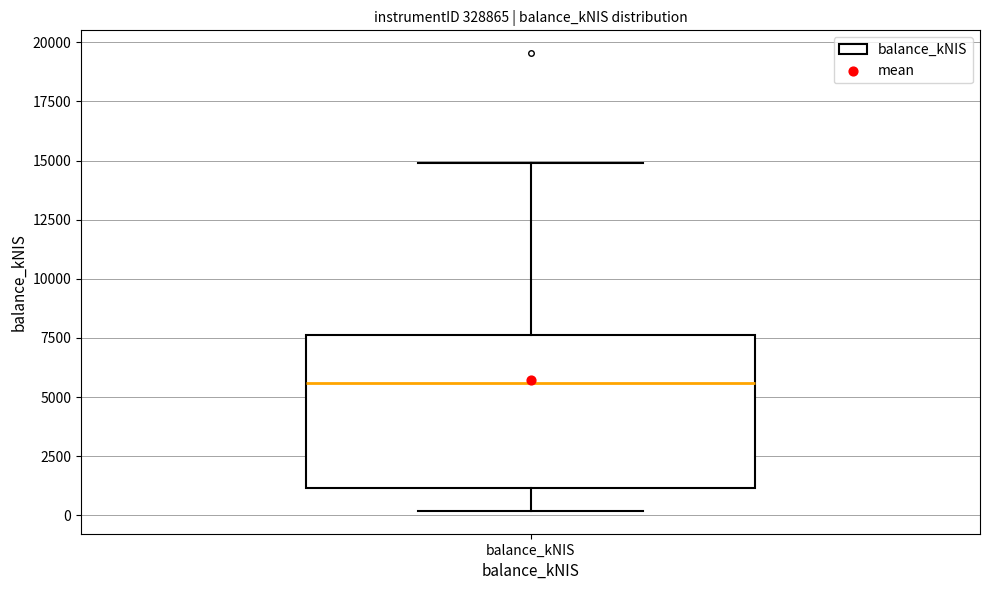

Read this box plot against the y-axis: the position of the median line, the range covered by the box, and the ends of both whiskers. The values are not printed on the chart, so give them approximately, as read against the axis.

median 5500, box 1000 to 7500, whiskers 0 to 15000